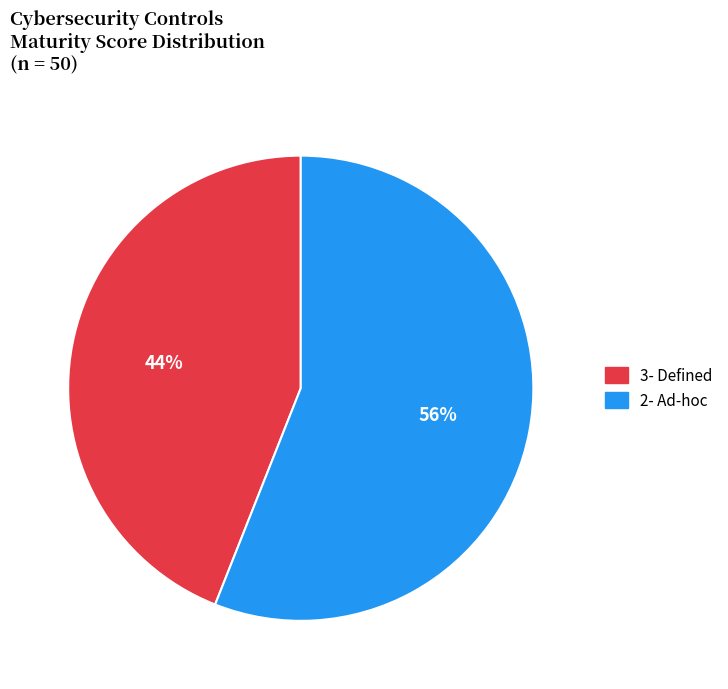

Does any single category account for the majority?

Yes